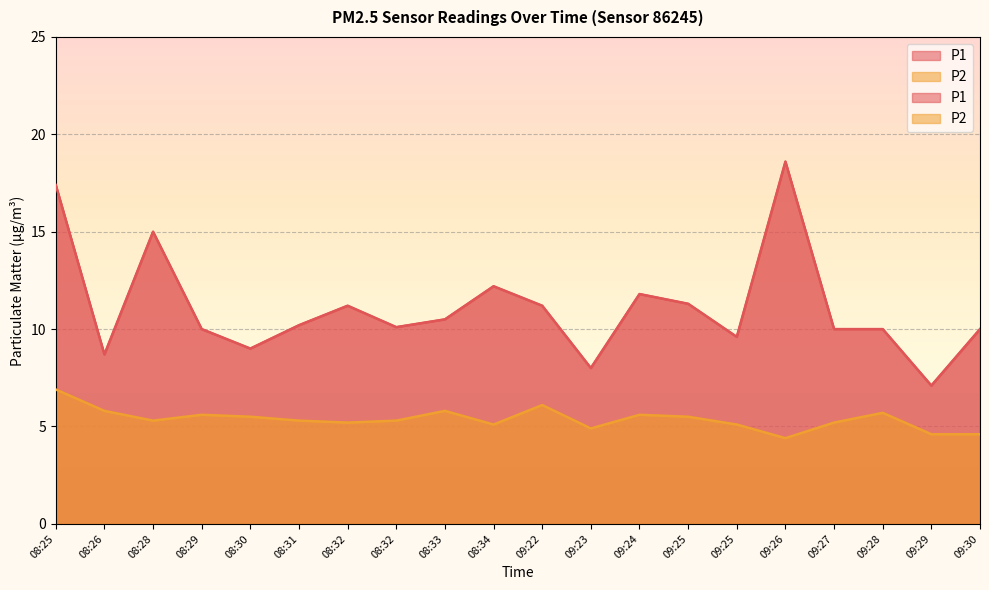

At which category does P2 reach its first local peak?

08:29